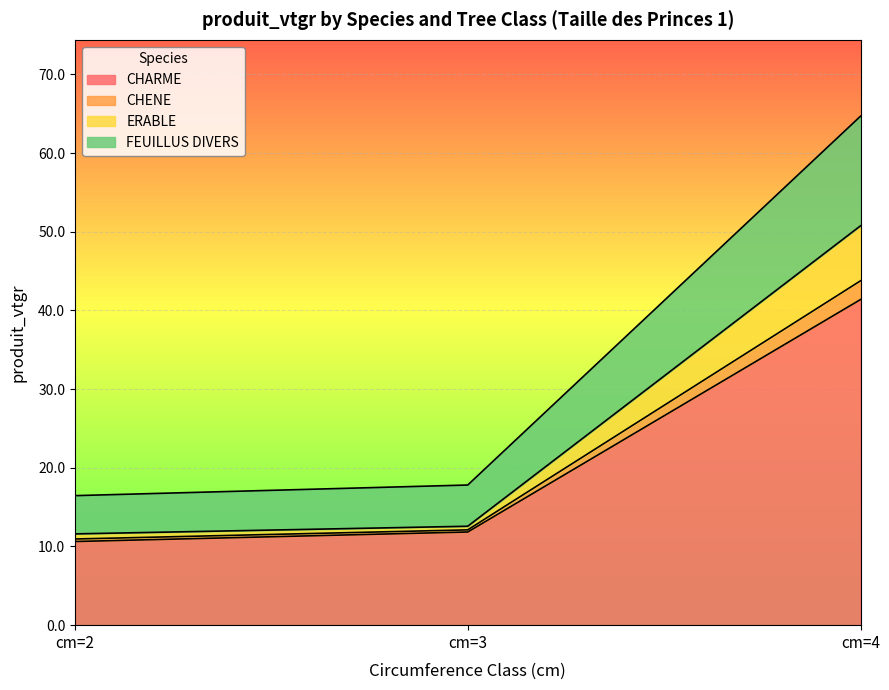

The CHARME series shows 11.8 at cm=3. True or false?

True